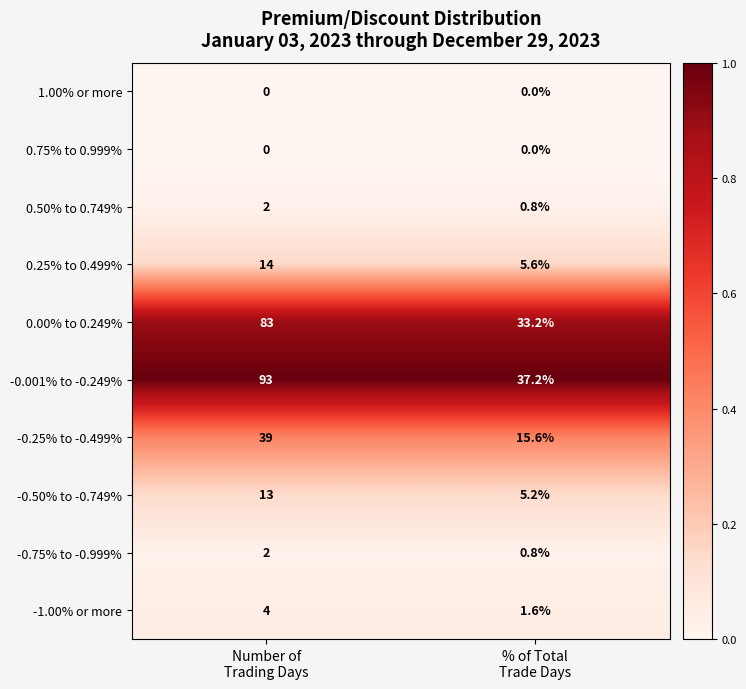

Reading left to right, transcribe all the data shown in this chart.

1.00% or more: 0.0	0.0
0.75% to 0.999%: 0.0	0.0
0.50% to 0.749%: 2.0	0.8
0.25% to 0.499%: 14.0	5.6
0.00% to 0.249%: 83.0	33.2
-0.001% to -0.249%: 93.0	37.2
-0.25% to -0.499%: 39.0	15.6
-0.50% to -0.749%: 13.0	5.2
-0.75% to -0.999%: 2.0	0.8
-1.00% or more: 4.0	1.6